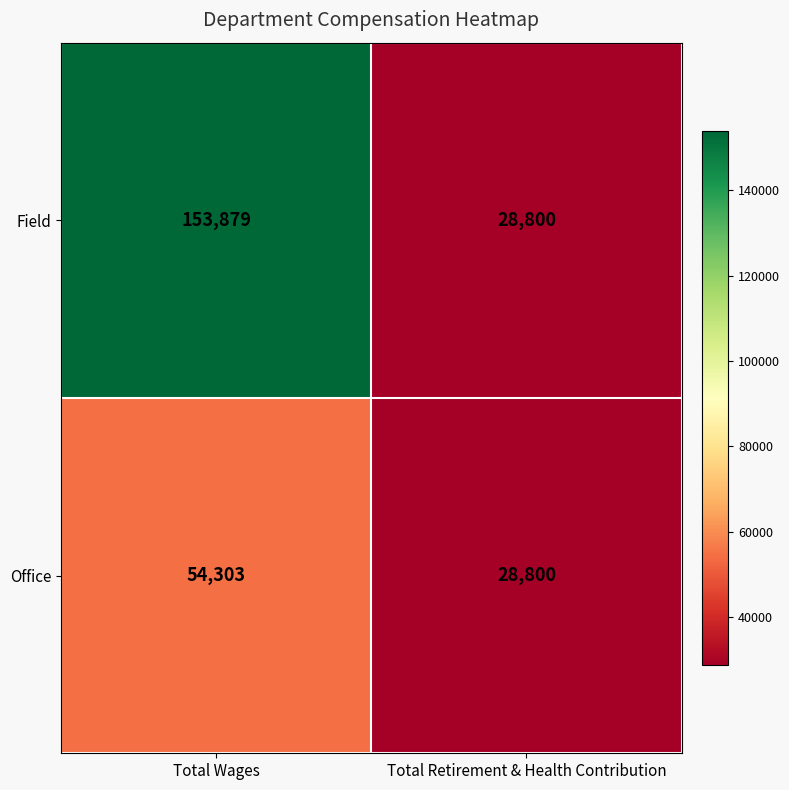

Reading left to right, what are all the values shown in this chart?

Field: 153879	28800
Office: 54303	28800